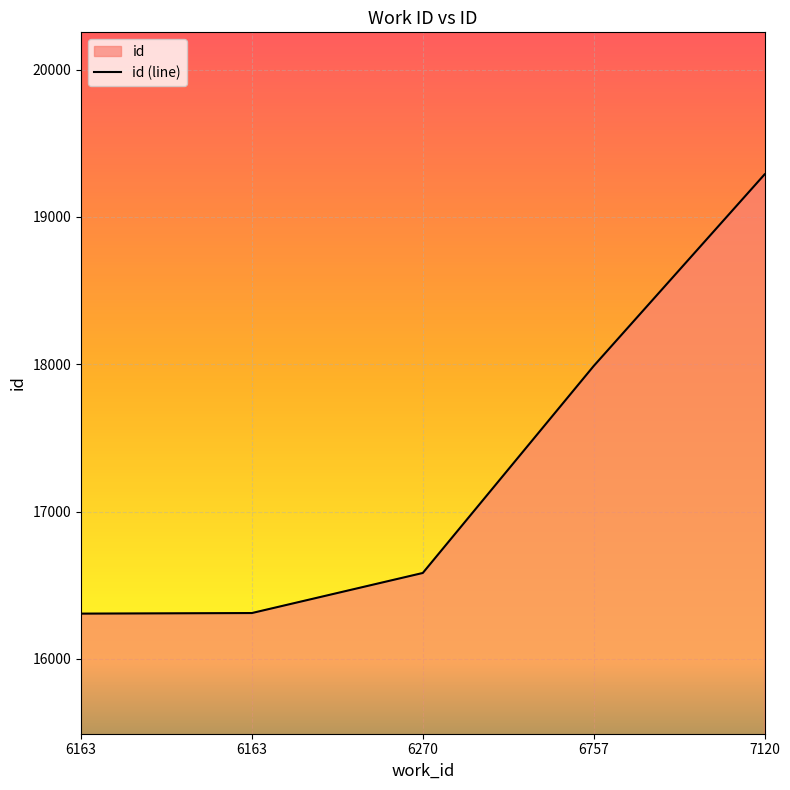

How many distinct data groups are displayed?

1